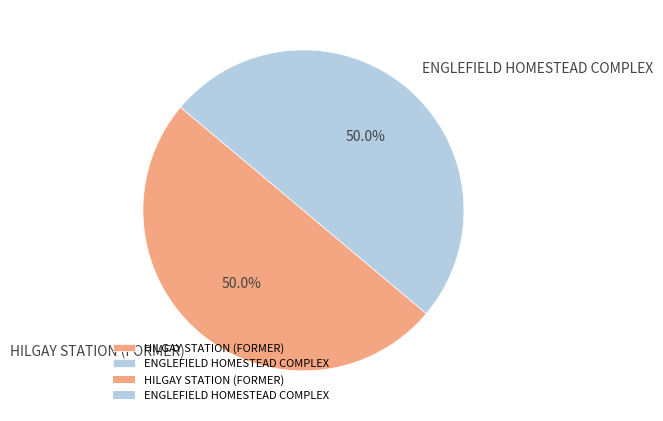

Is it true that HILGAY STATION (FORMER) is 50% of the pie?

True